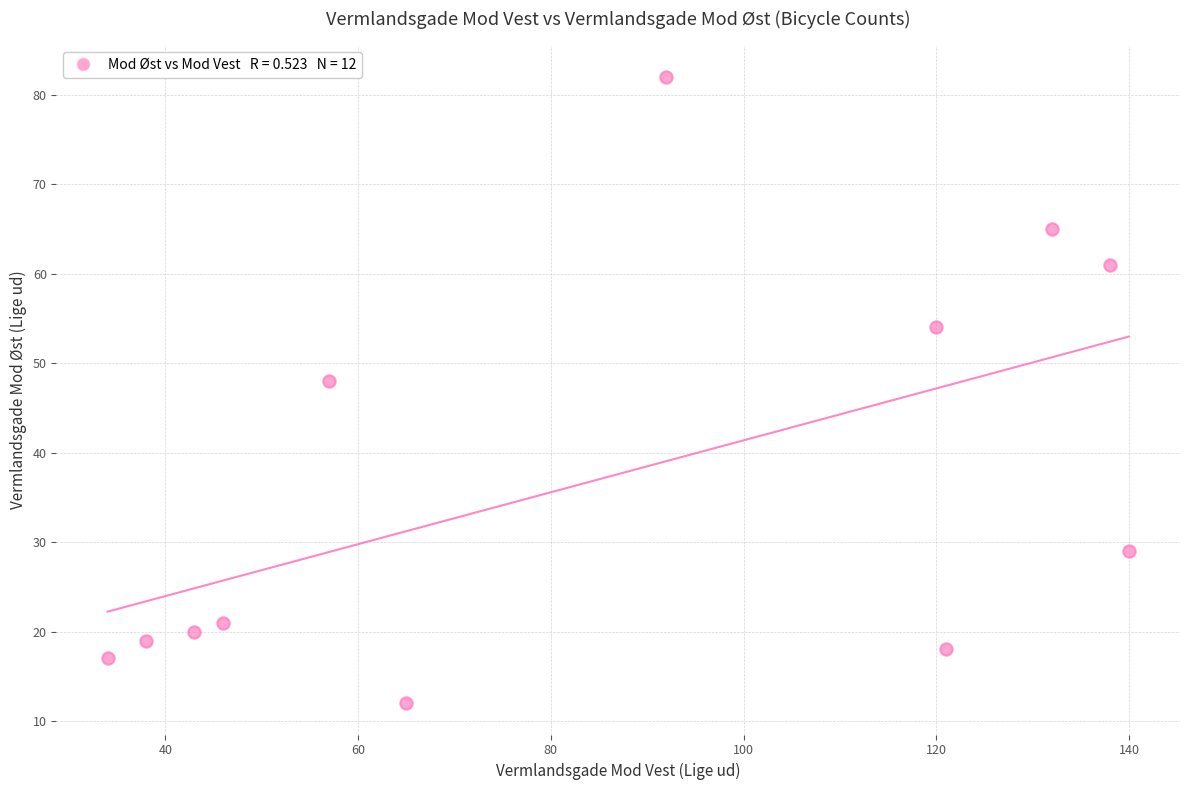

What Y value in the scatter plot is closest to 47?

48